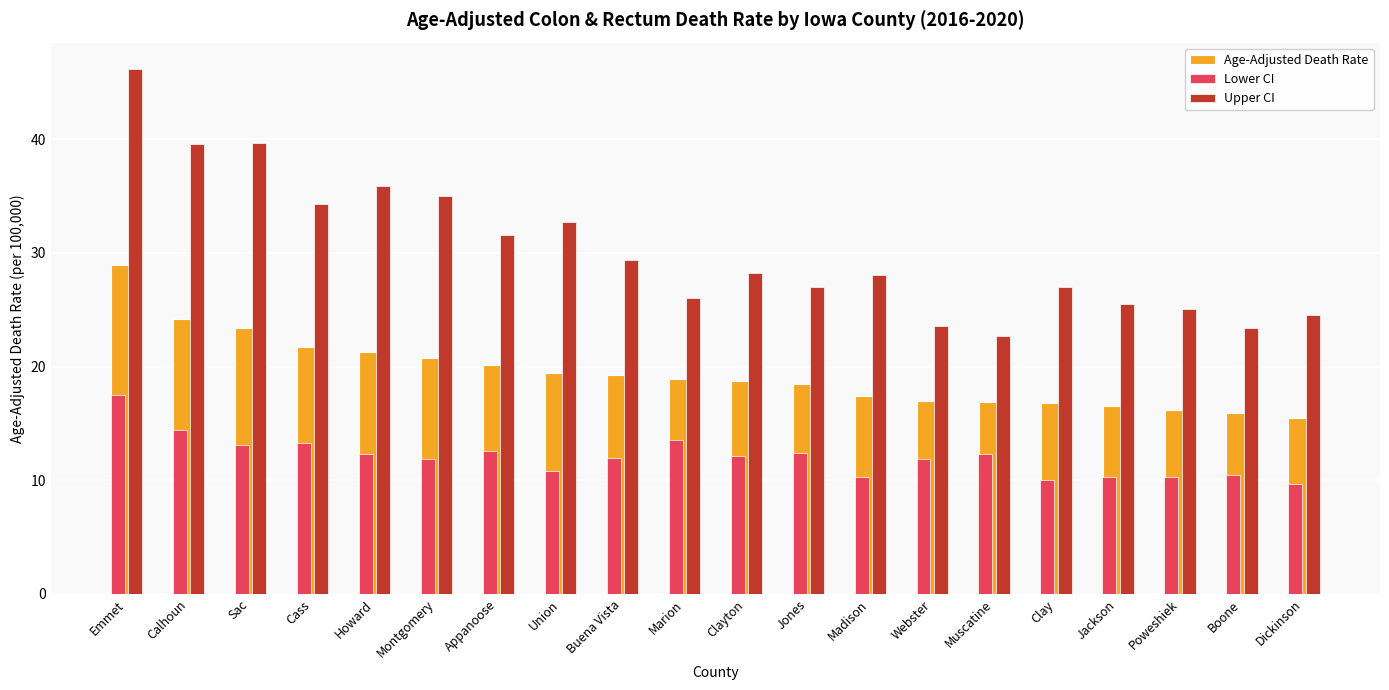

What is the difference between the Age-Adjusted Death Rate values at Sac and Cass?

1.7